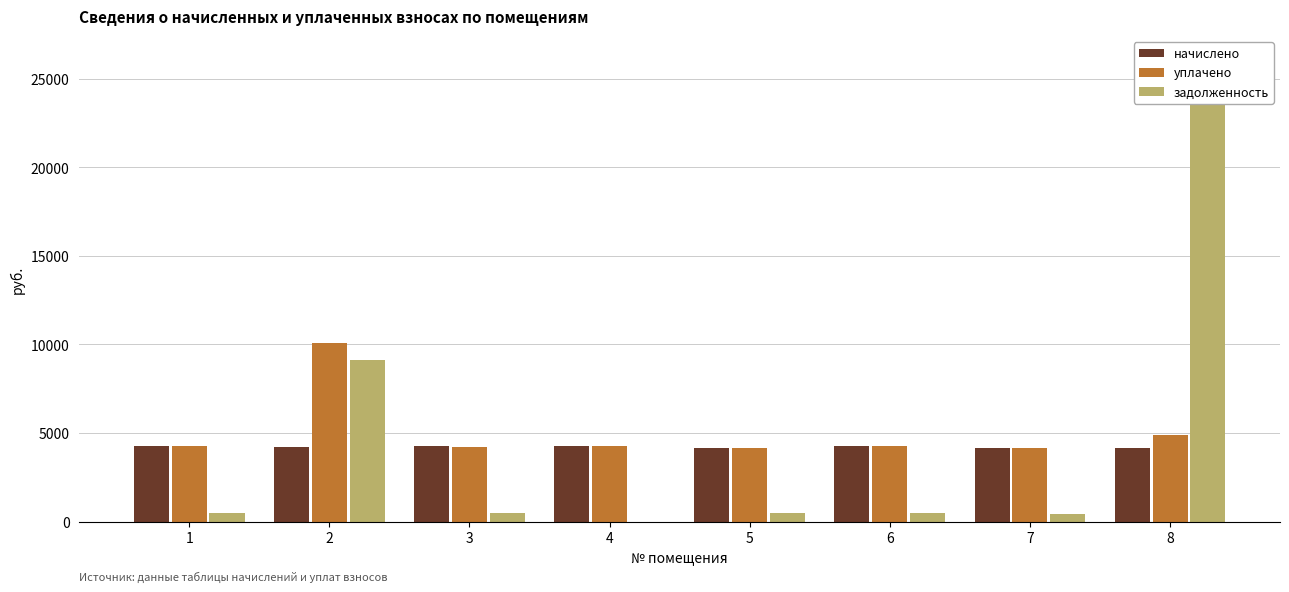

What is the total value across all series at 8?

35159.7